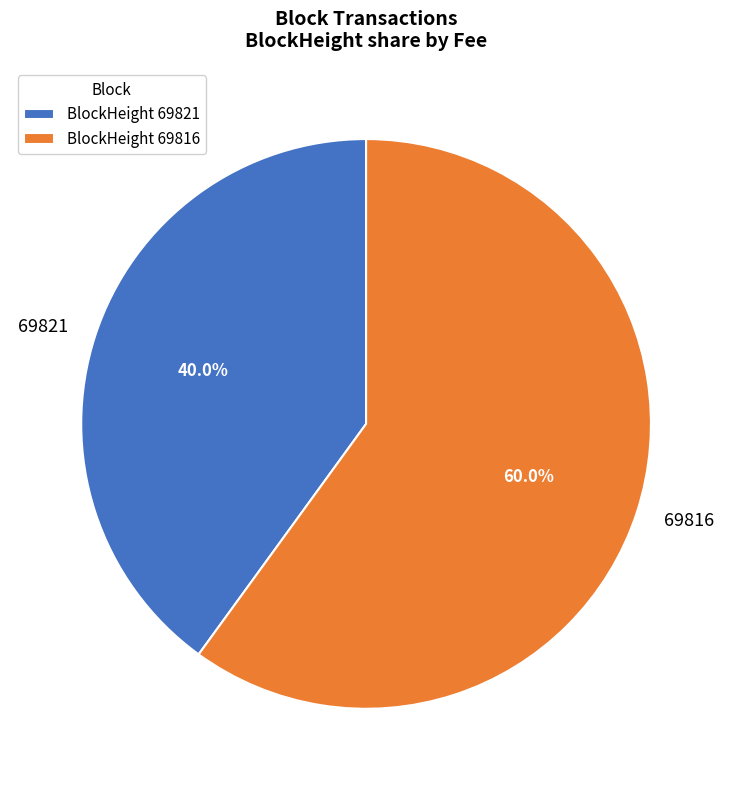

Count the number of slices in the pie.

2